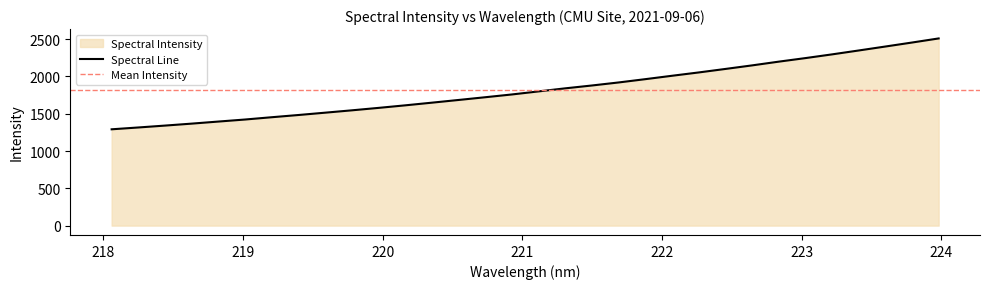

True or false: the data shows 1799.4 at 221.1174.

True